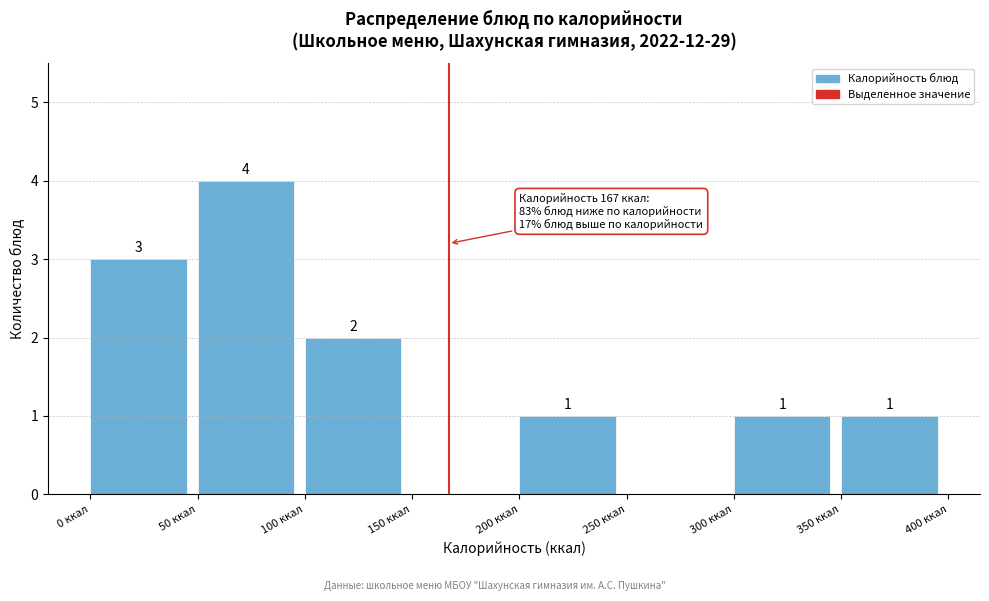

Over which range of the x-axis is the bar tallest?

50 to 100